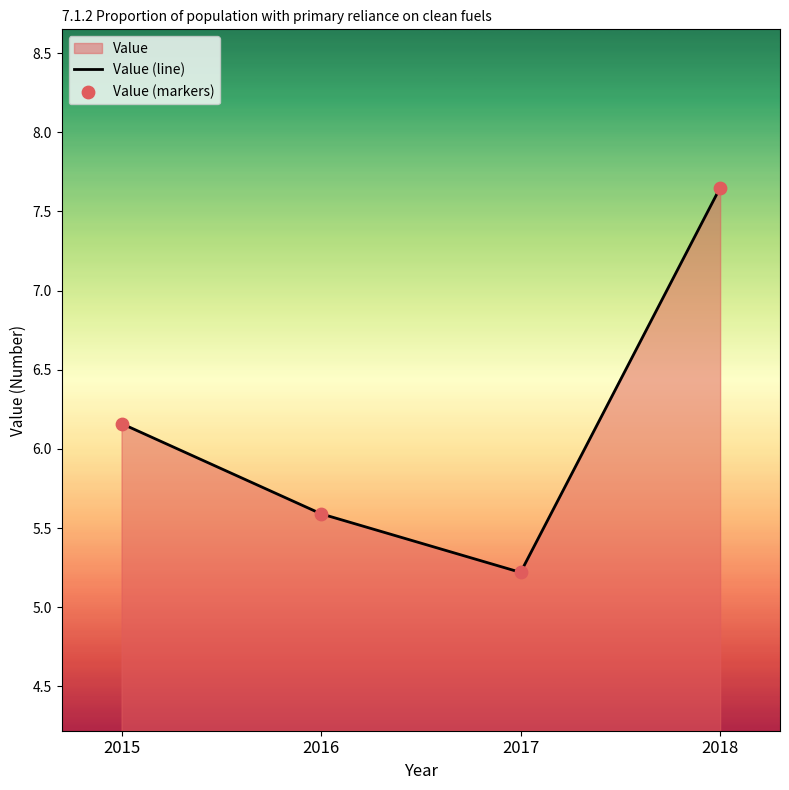

At how many categories does at least one series exceed 6?

2